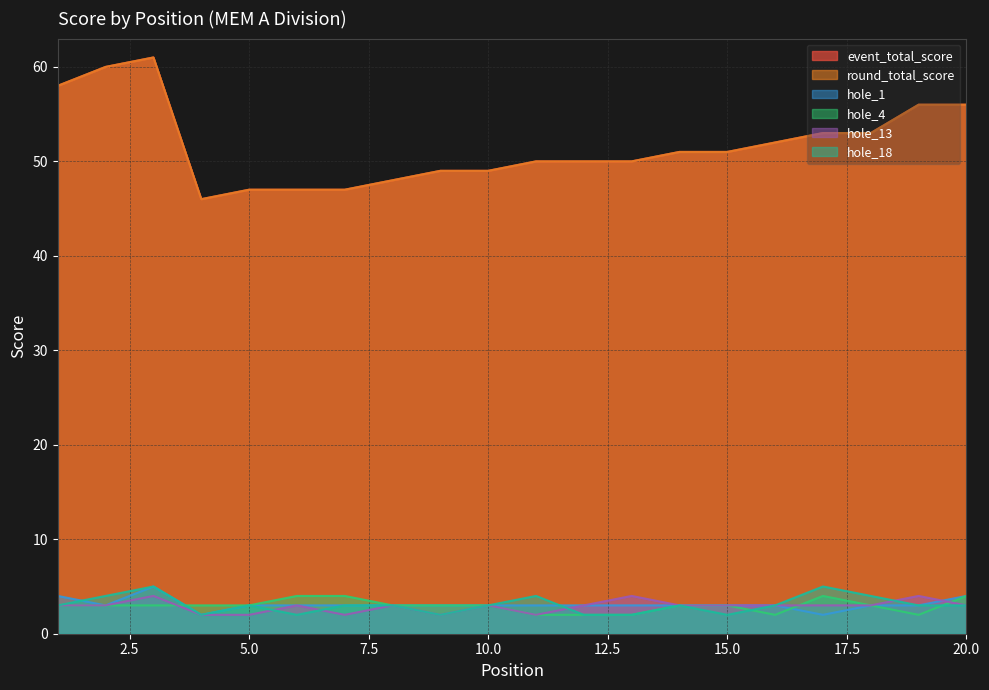

At which label does event_total_score first exceed 51?

1